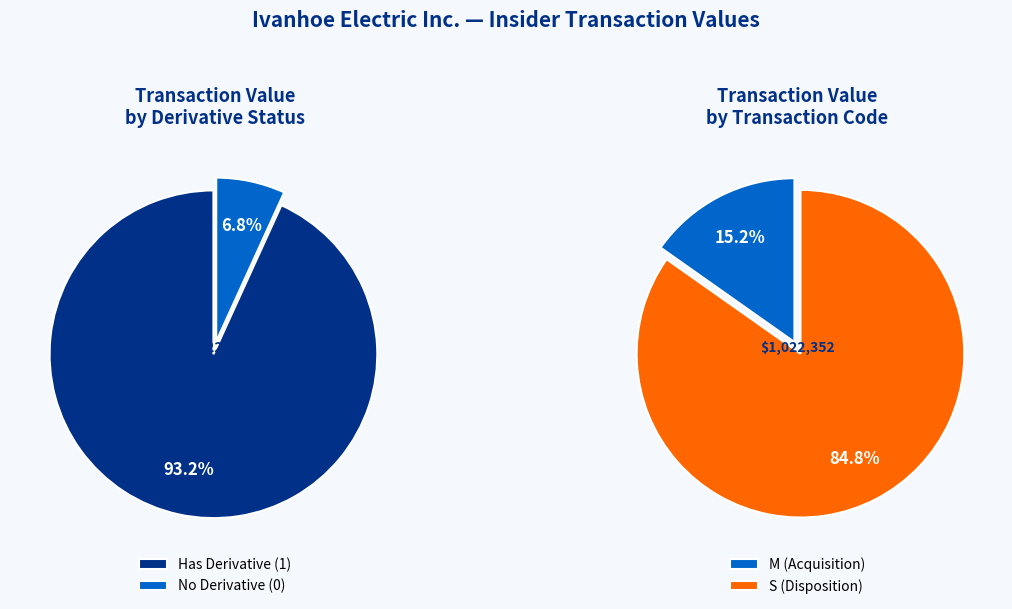

Combined, do 2023-06-13 (S) and 2023-06-14 (S) account for over 50%?

No